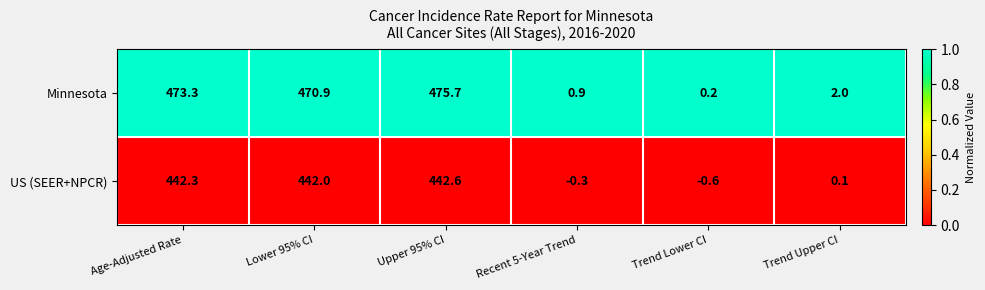

Reading left to right, transcribe all the data shown in this chart.

Minnesota: 473.3	470.9	475.7	0.9	0.2	2.0
US (SEER+NPCR): 442.3	442.0	442.6	-0.3	-0.6	0.1